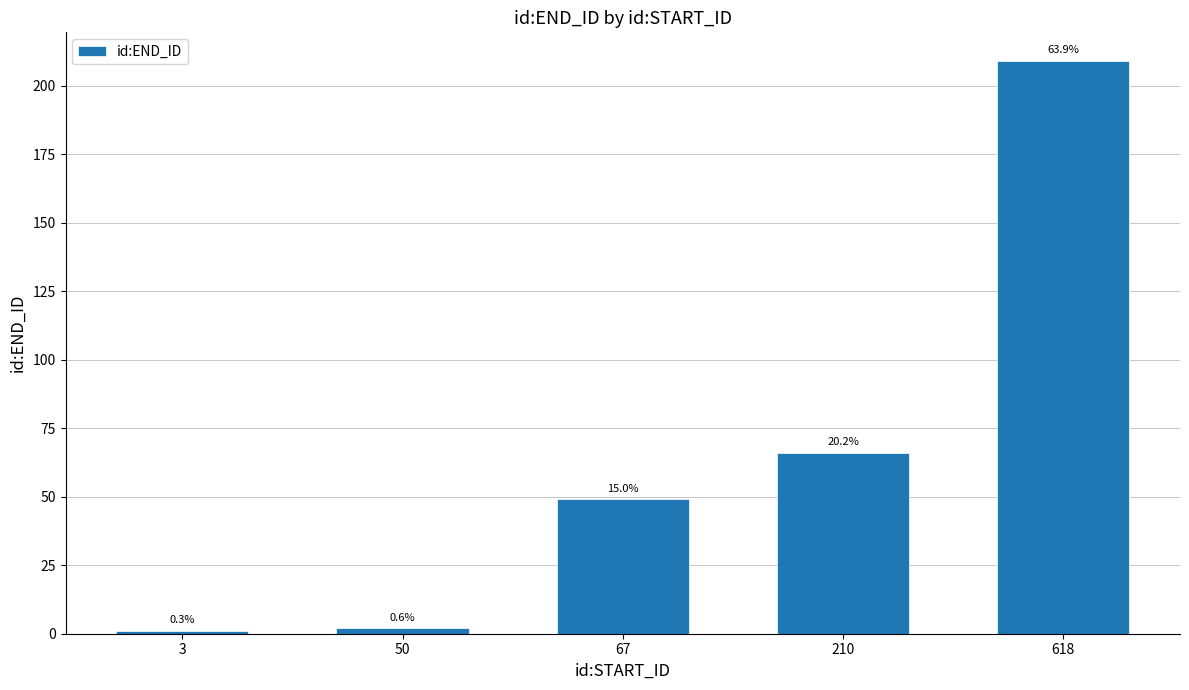

Rank the categories by value from lowest to highest.

3, 50, 67, 210, 618